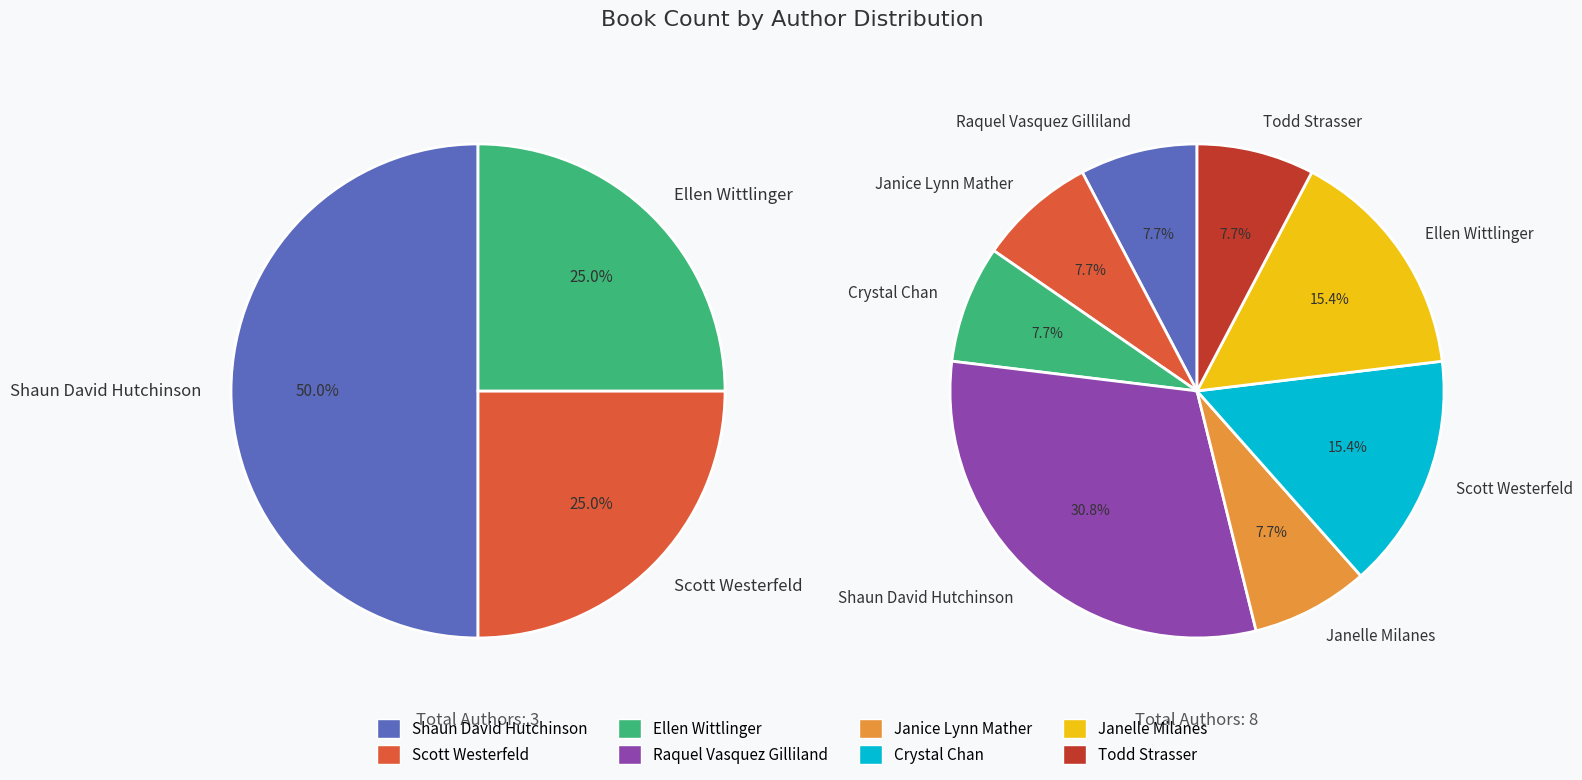

Does Shaun David Hutchinson account for over 50% of the chart?

No